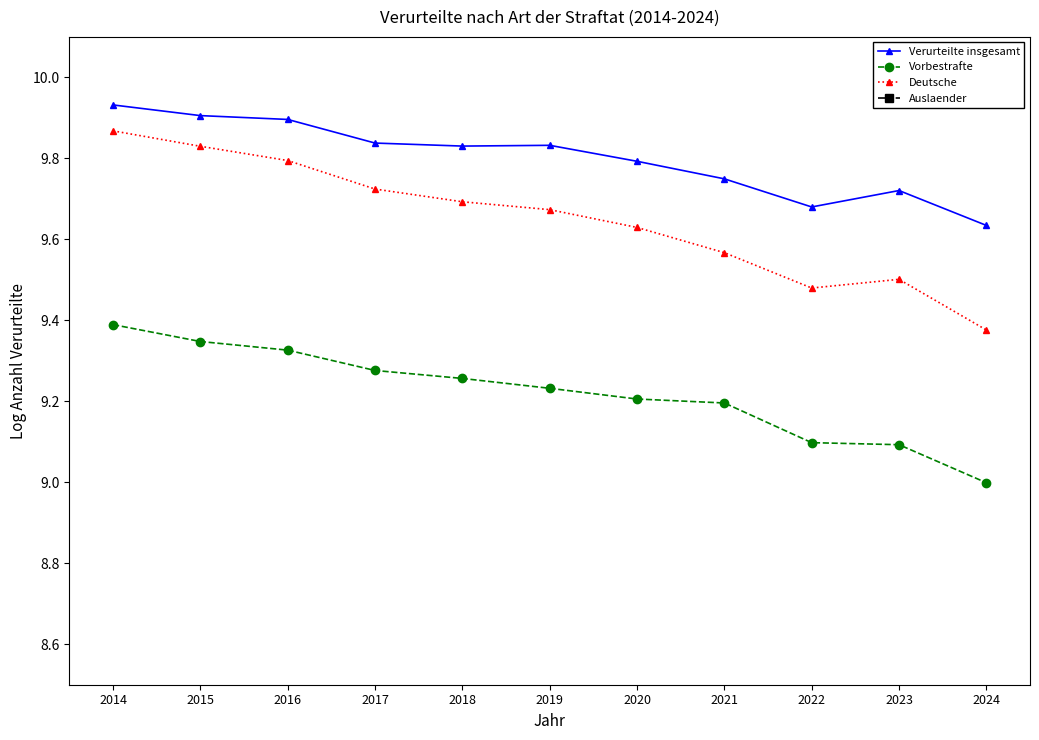

At which label does Deutsche reach its minimum?

2024